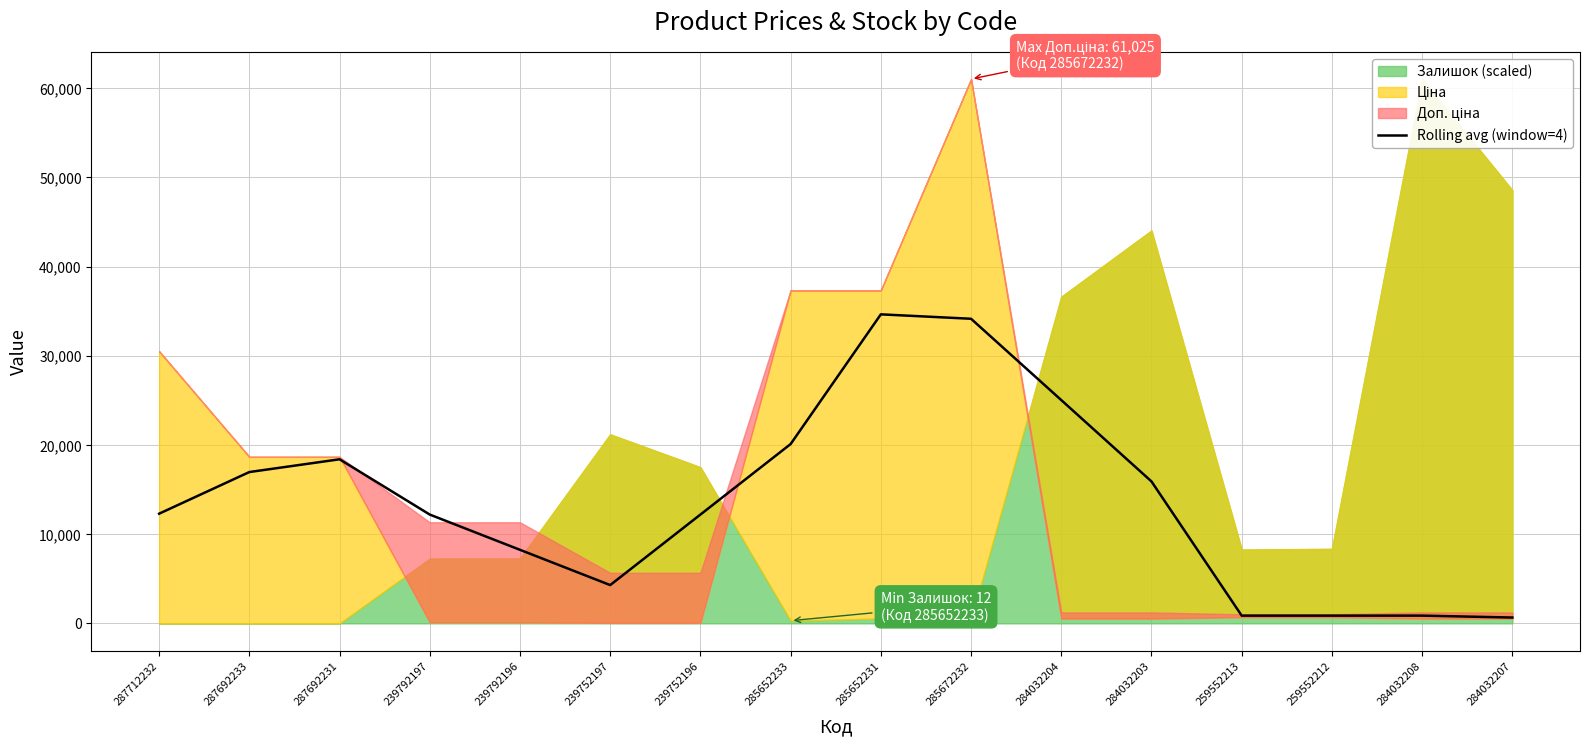

Reading left to right, list all the values displayed in this chart.

287712232=12296.0	287692233=16963.8	287692231=18394.8	239792197=12197.6	239792196=8245.2	239752197=4292.8	239752196=12197.6	285652233=20102.4	285652231=34643.1	285672232=34148.0	284032204=25032.6	284032203=15910.2	259552213=867.4	259552212=867.4	284032208=867.4	284032207=654.0